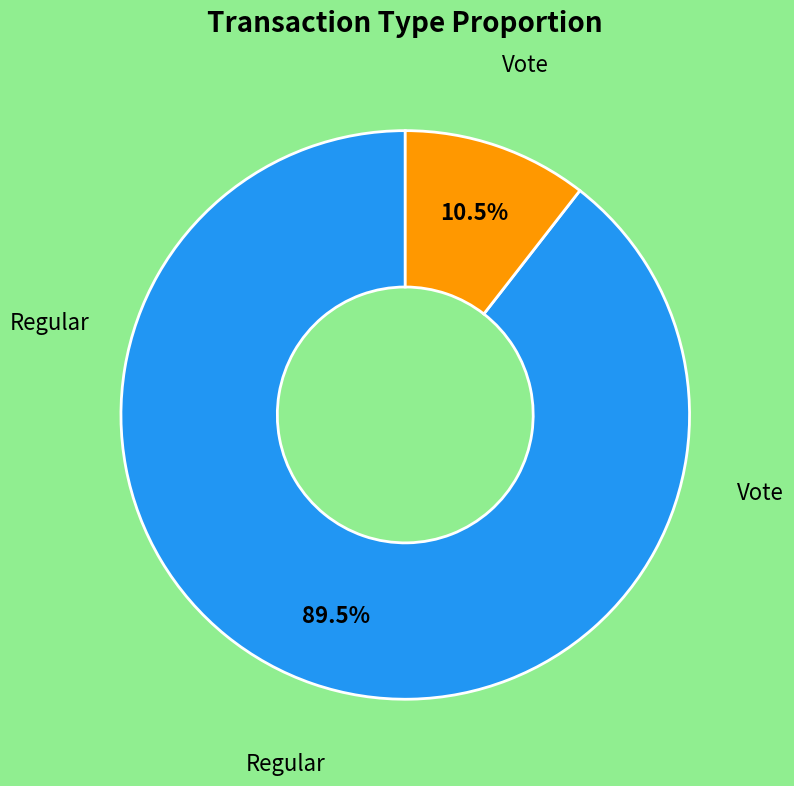

Is there a majority slice in this chart?

Yes